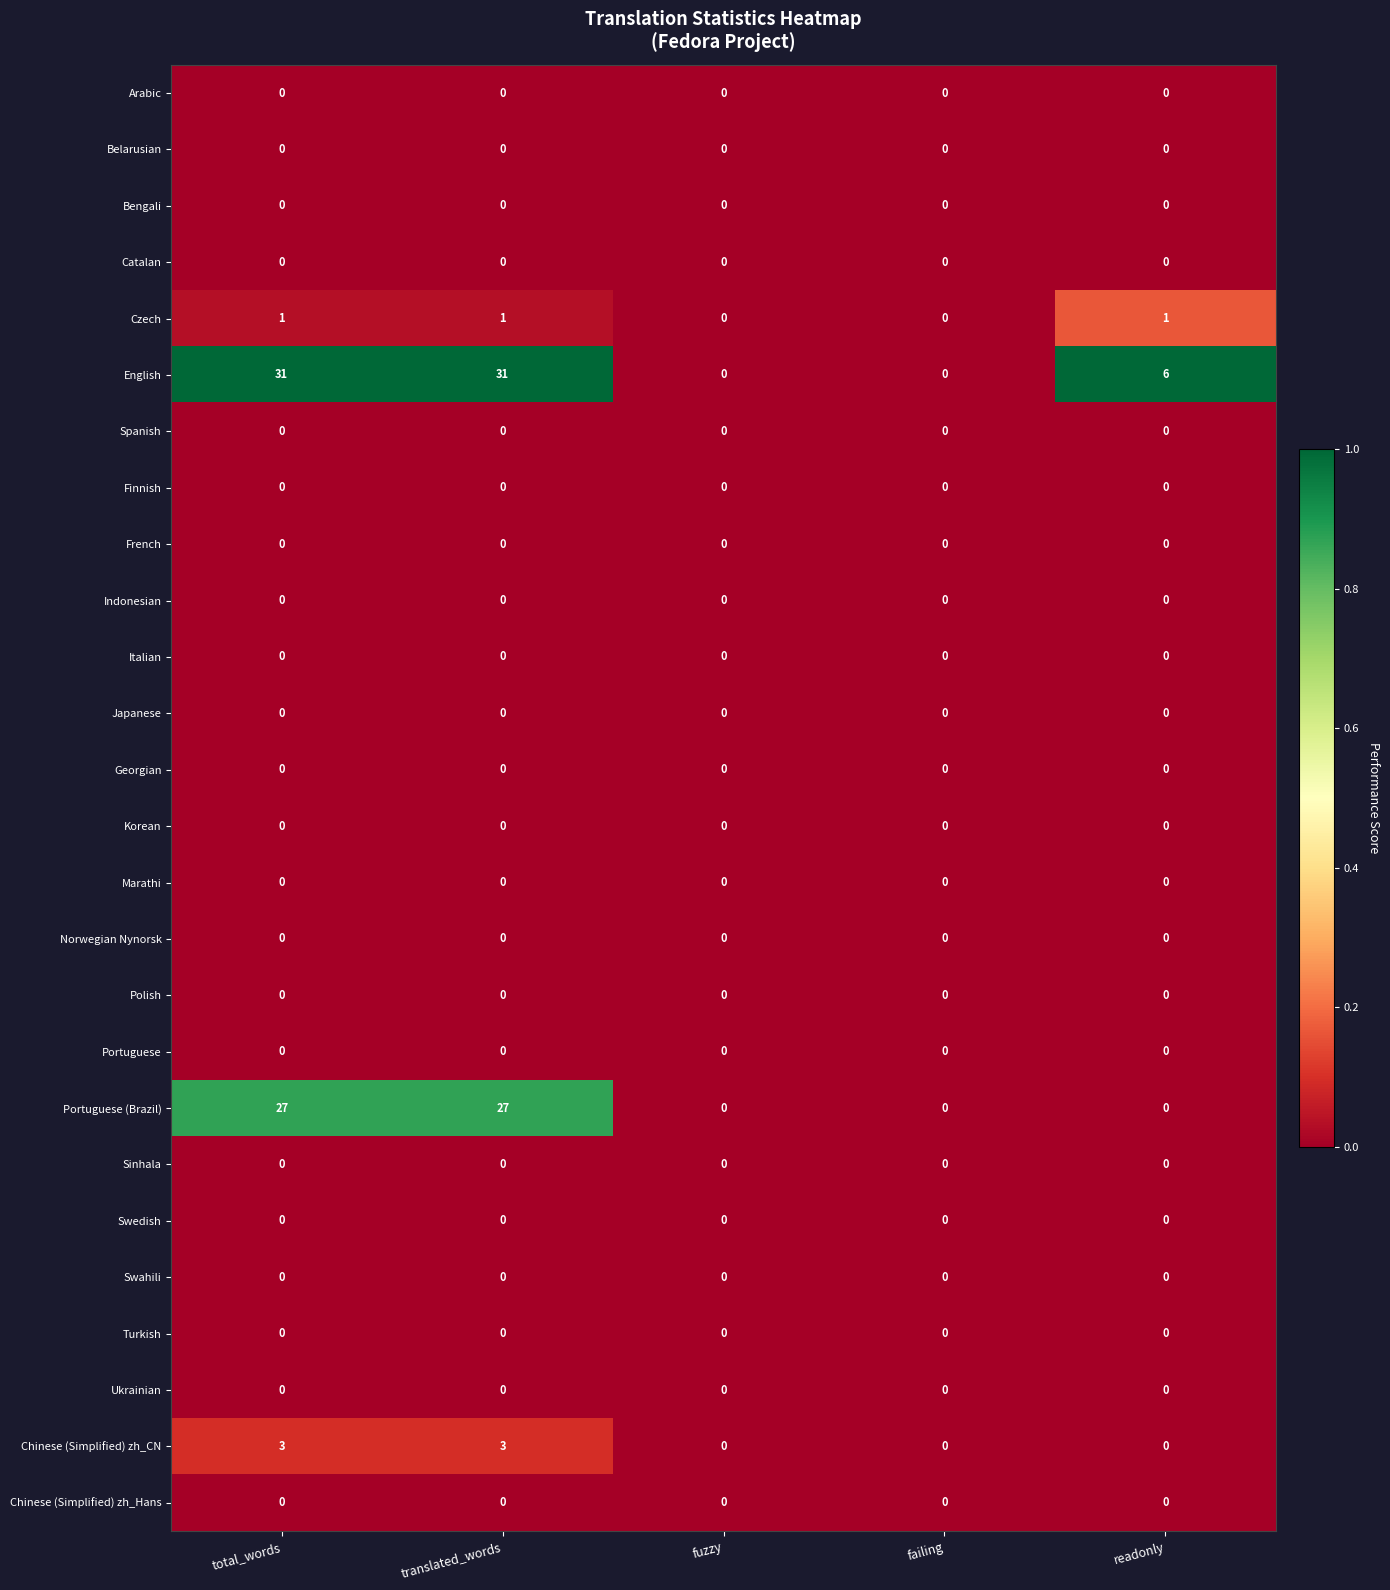

What is the highest value of the English series?

31